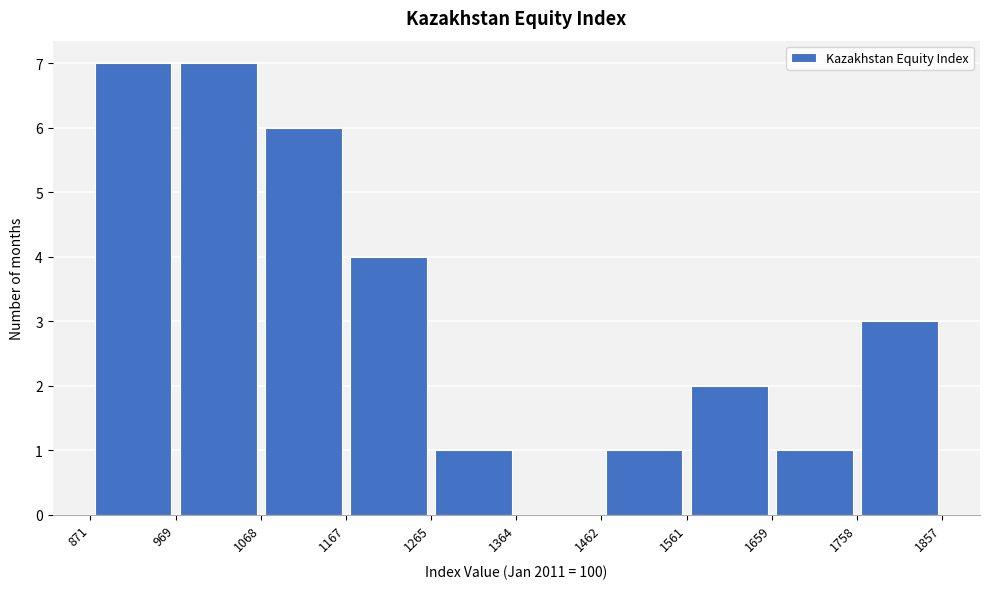

Reading left to right, transcribe this chart: for each bar, give the range it covers on the x-axis and its height. The values are not printed on the chart, so give them approximately, as read against the axis.

871 to 969: 7
969 to 1068: 7
1068 to 1167: 6
1167 to 1265: 4
1265 to 1364: 1
1364 to 1462: 0
1462 to 1561: 1
1561 to 1659: 2
1659 to 1758: 1
1758 to 1857: 3